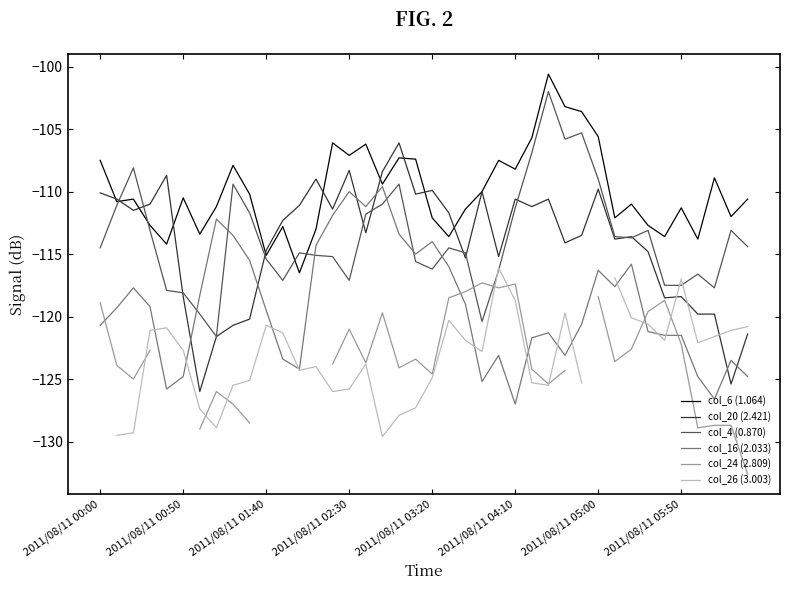

What value does the col_26 (3.003) series have at 38?

-121.1